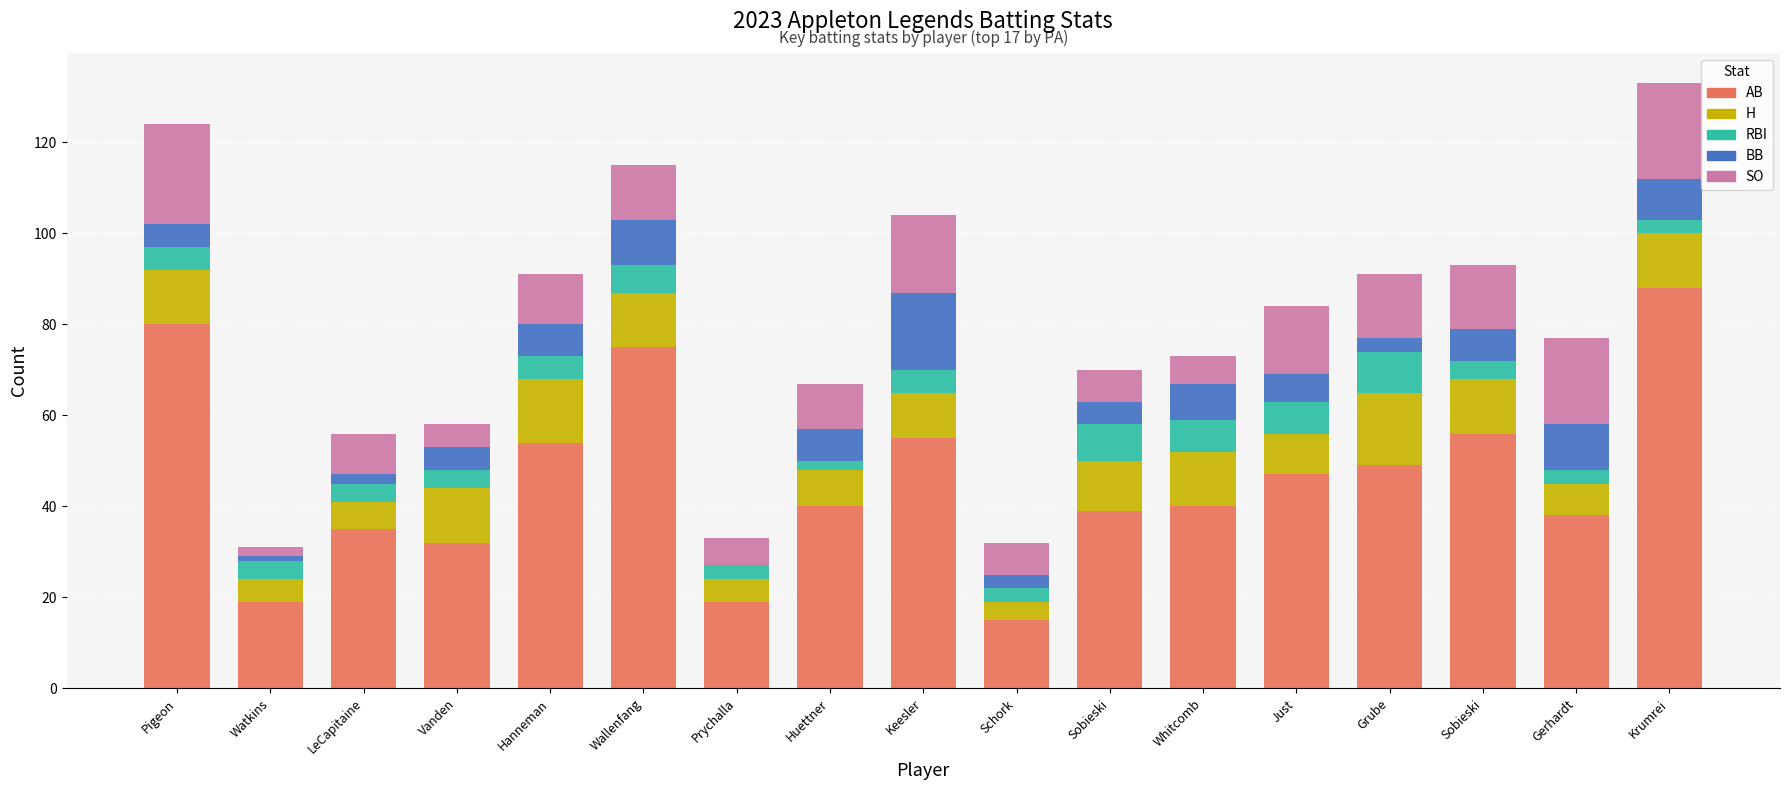

Where does the RBI series first go above 4?

Pigeon